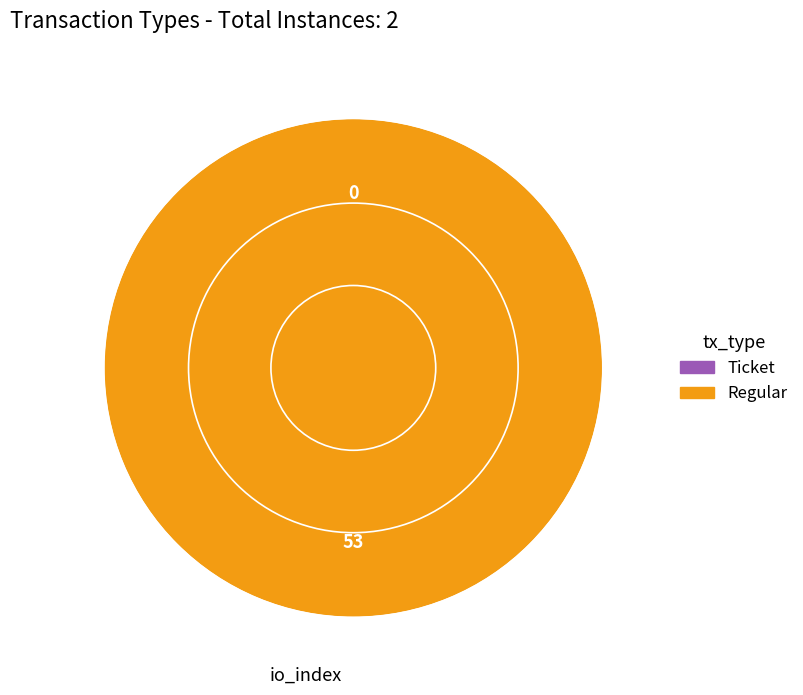

How many slices are in this pie chart?

2